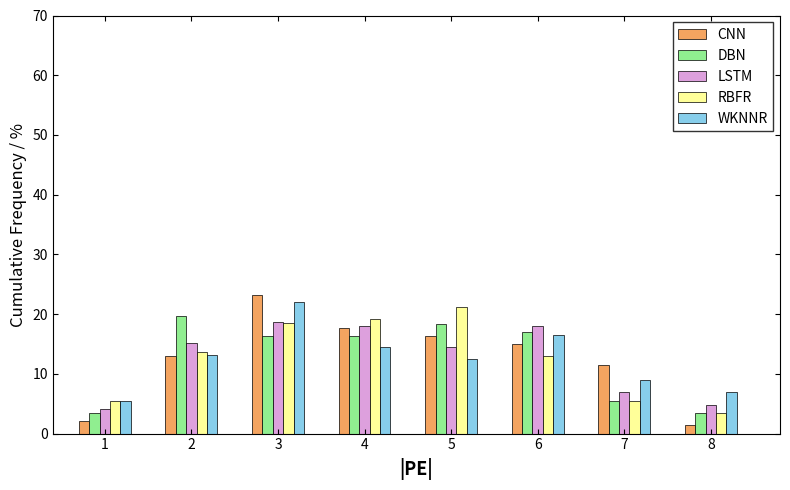

What is the average value of the CNN series?

12.5